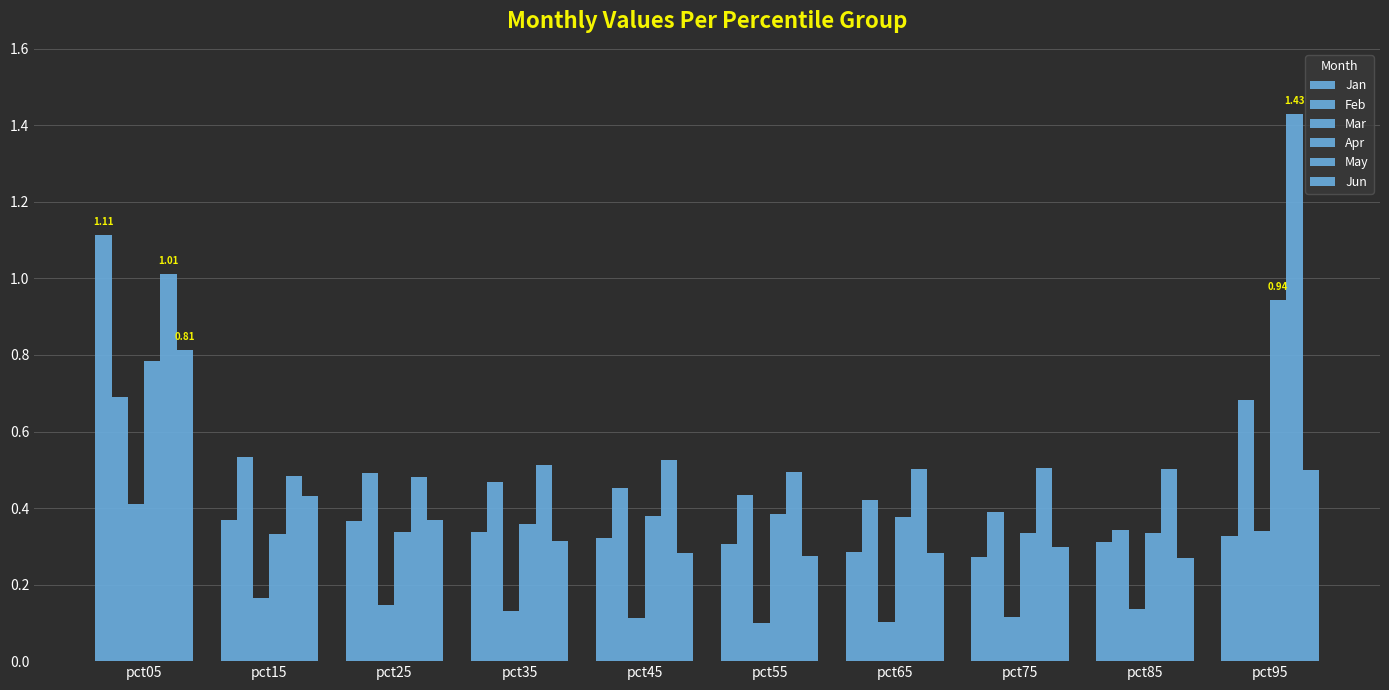

What is the average value of the Jan series?

0.4